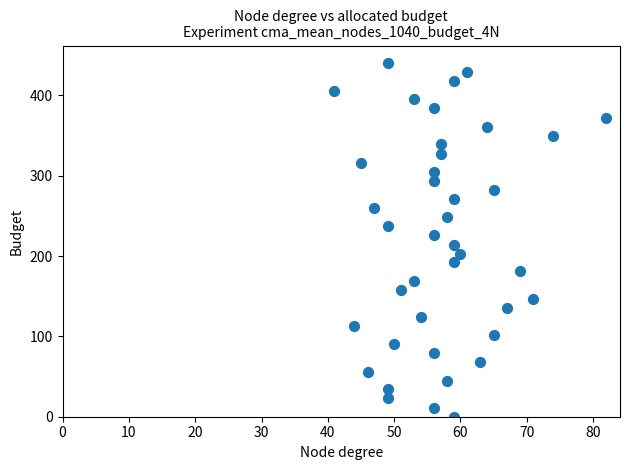

What is the range of Y values (max minus min)?

440